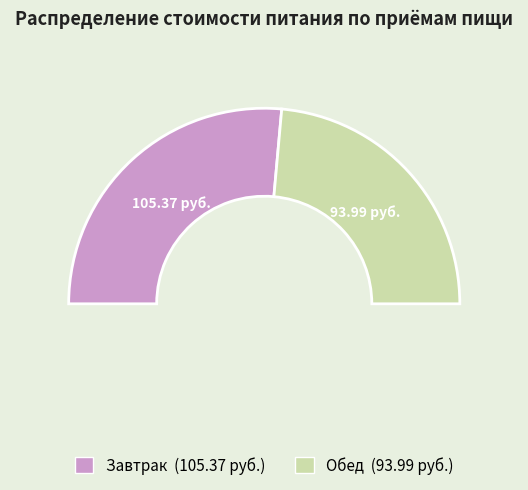

Which category has the smallest portion of the pie?

Обед